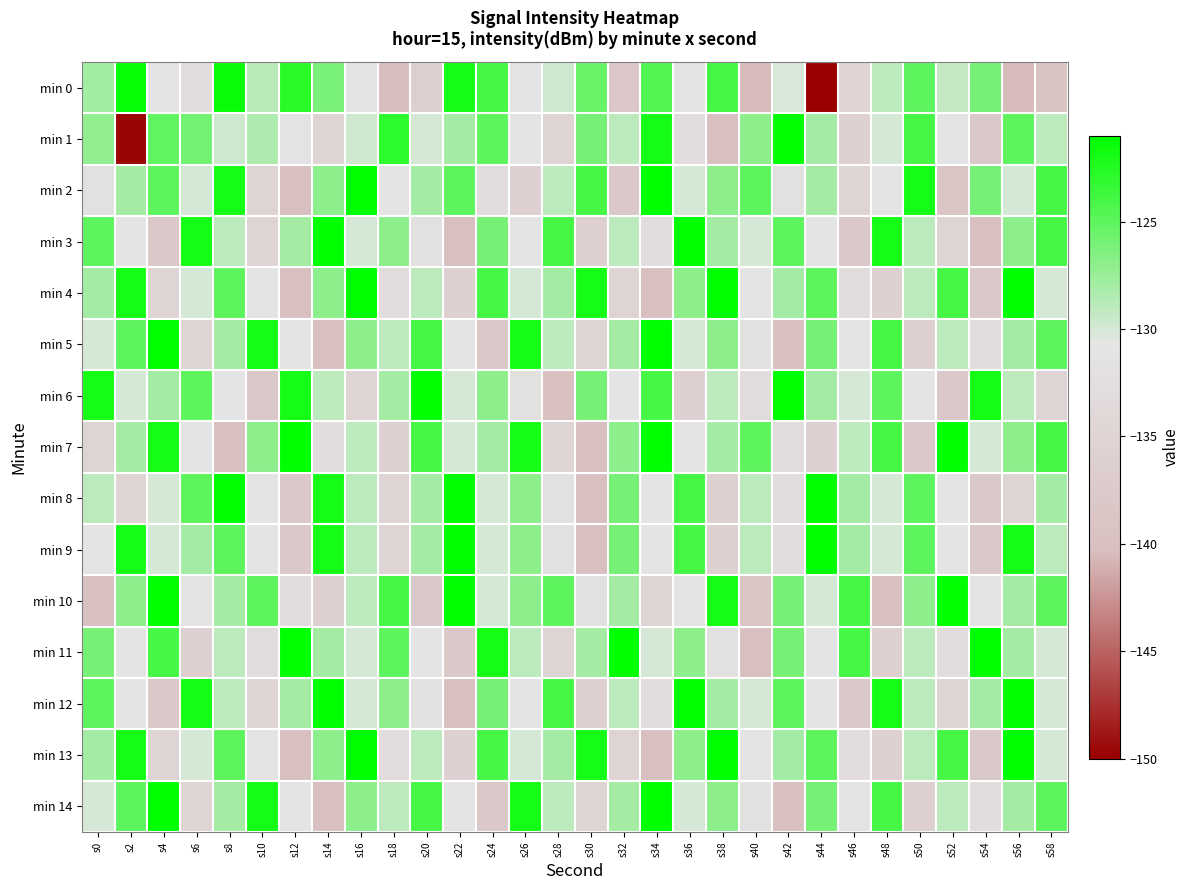

Between s28 and s22, which is larger?

s22